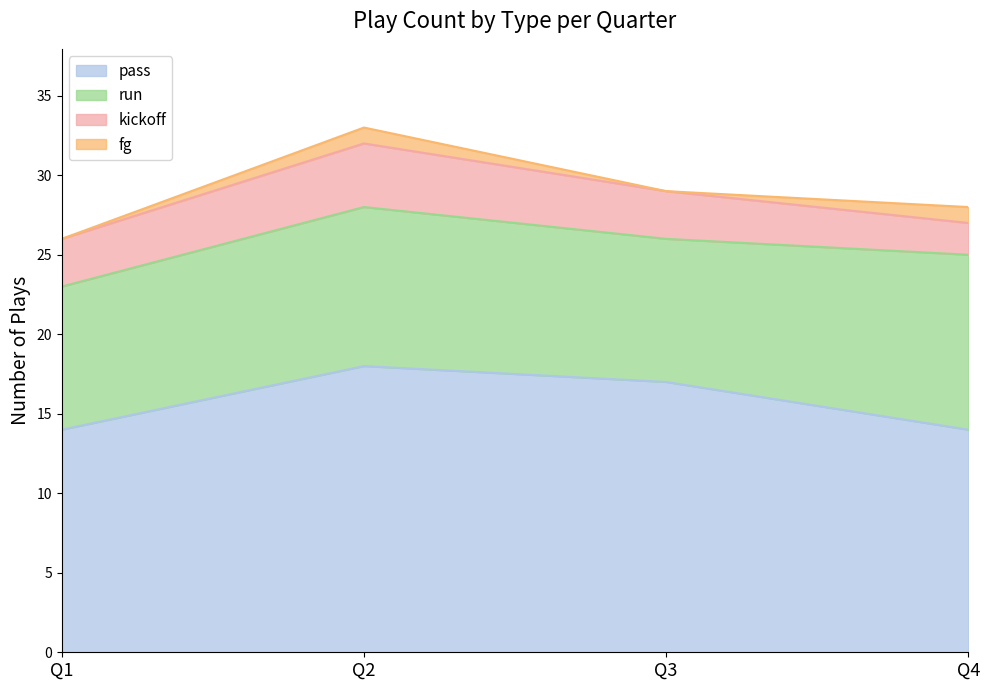

Rank the series by their average value, from lowest to highest.

fg, kickoff, run, pass